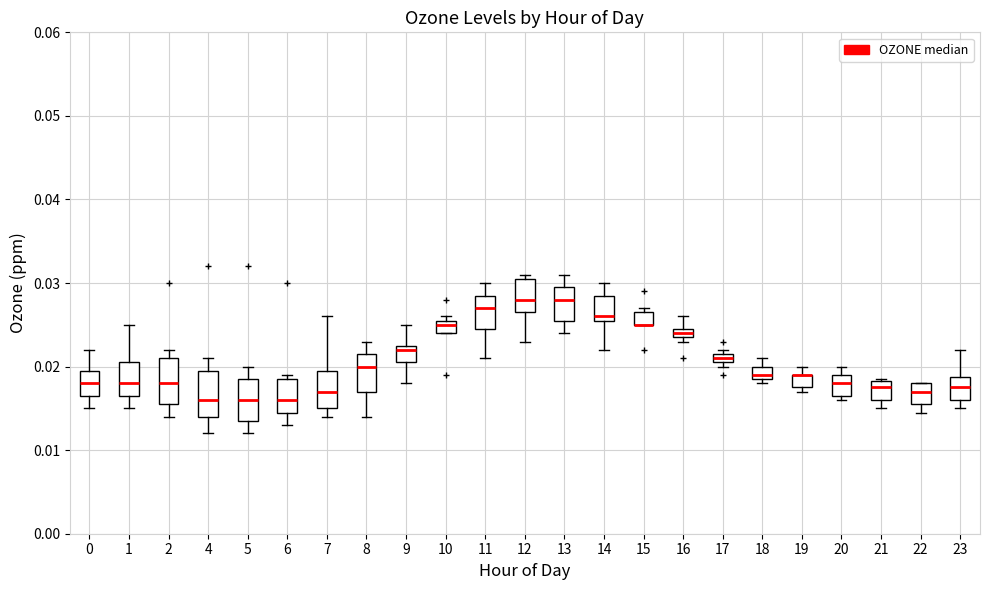

Where is the upper edge of the box at x = 10 on the y-axis? The values are not printed on the chart, so give them approximately, as read against the axis.

0.026